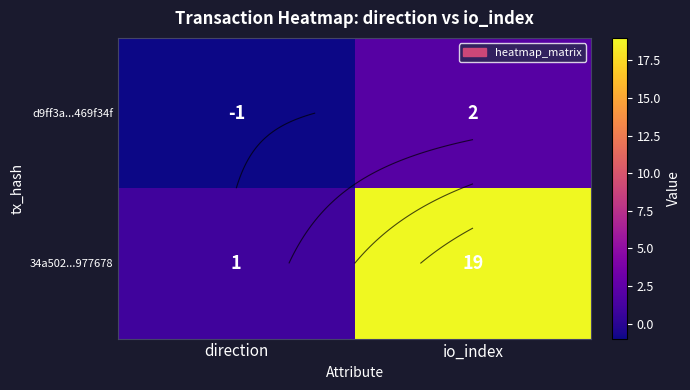

The d9ff3a...469f34f series shows 1 at io_index. True or false?

False